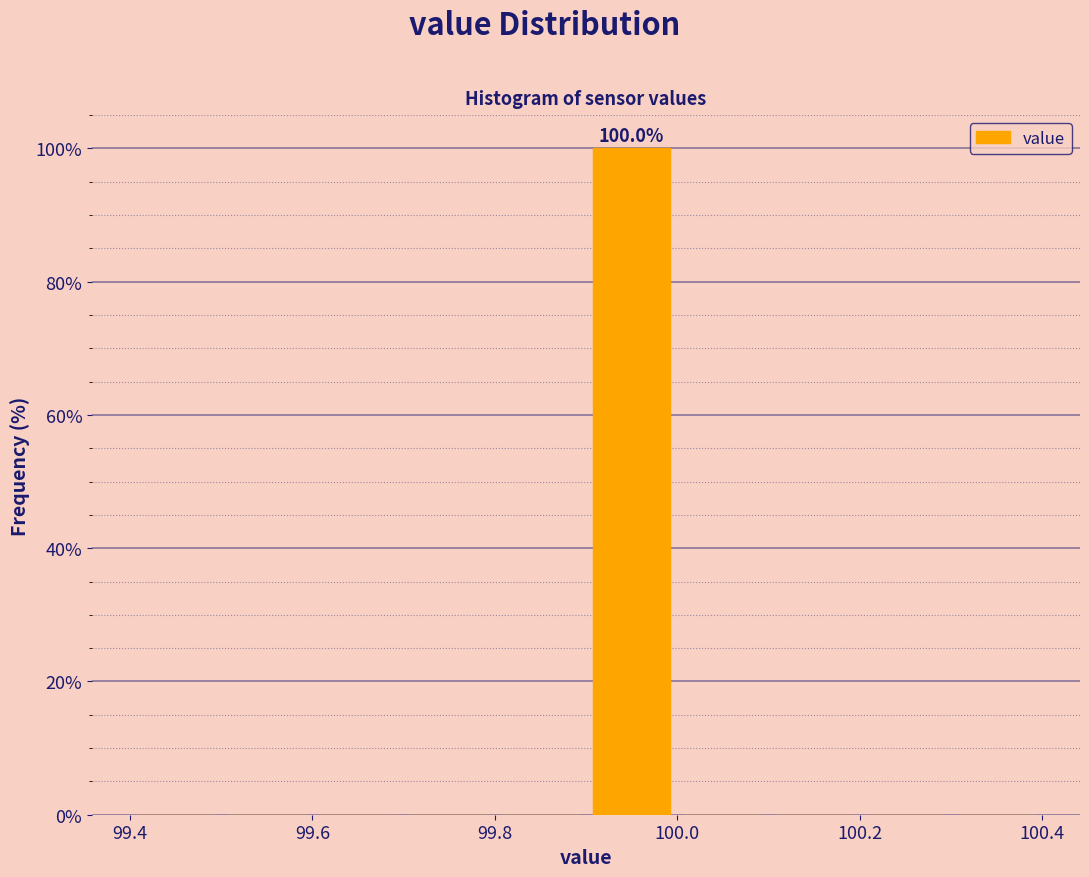

Over which range of the x-axis is the bar tallest?

99.9 to 100.0